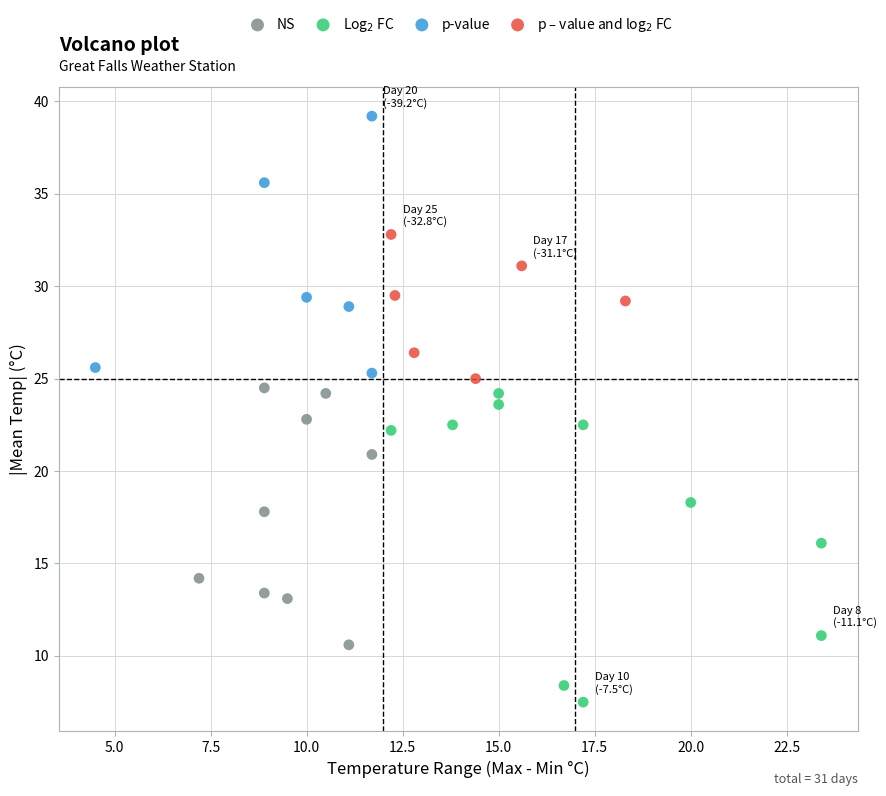

Which series has the largest Y range (max minus min)?

Log$_2$ FC